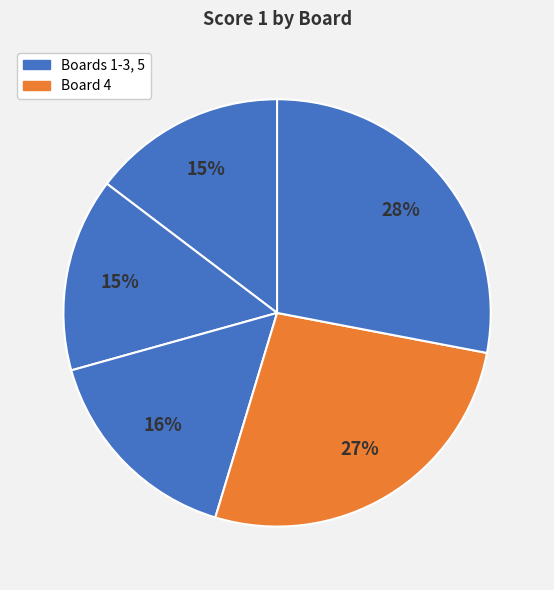

How many slices are in this pie chart?

5